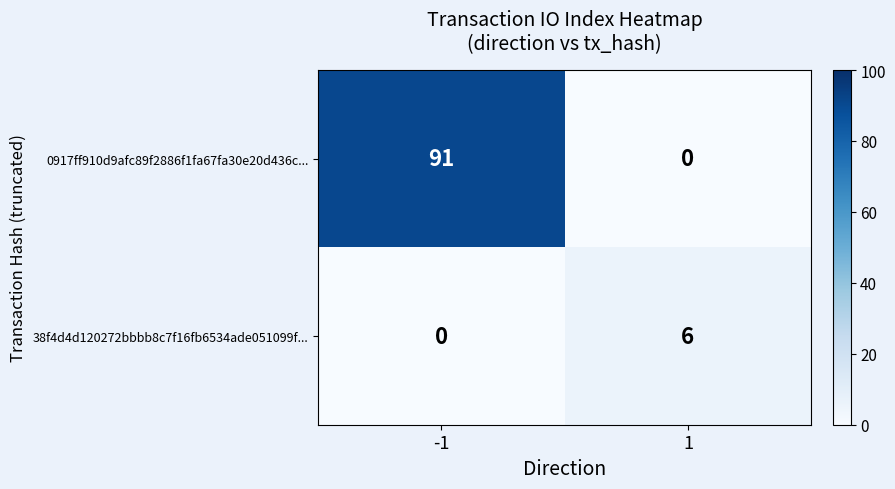

Read the 38f4d4d120272bbbb8c7f16fb6534ade051099f... value at 1.

6